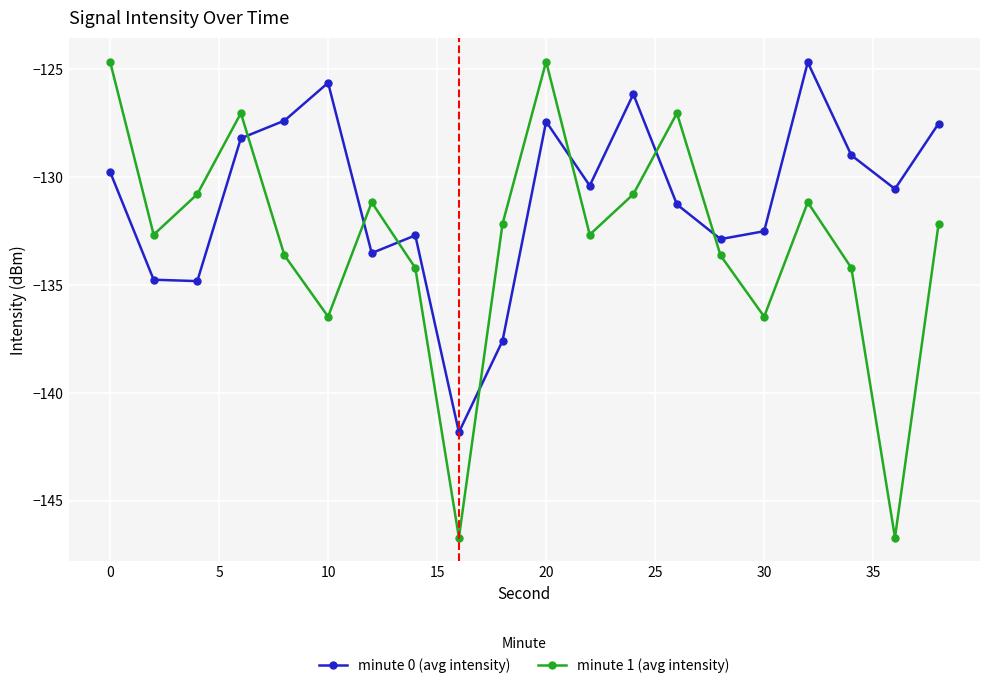

What is the lowest value of the minute 0 (avg intensity) series?

-141.8